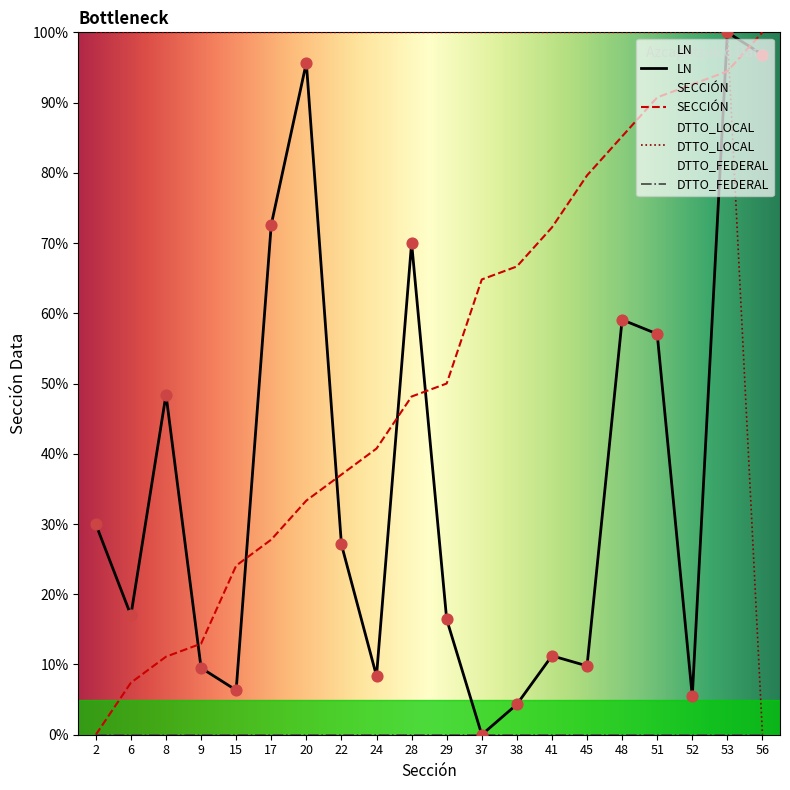

Which series reaches the minimum Y coordinate?

SECCIÓN